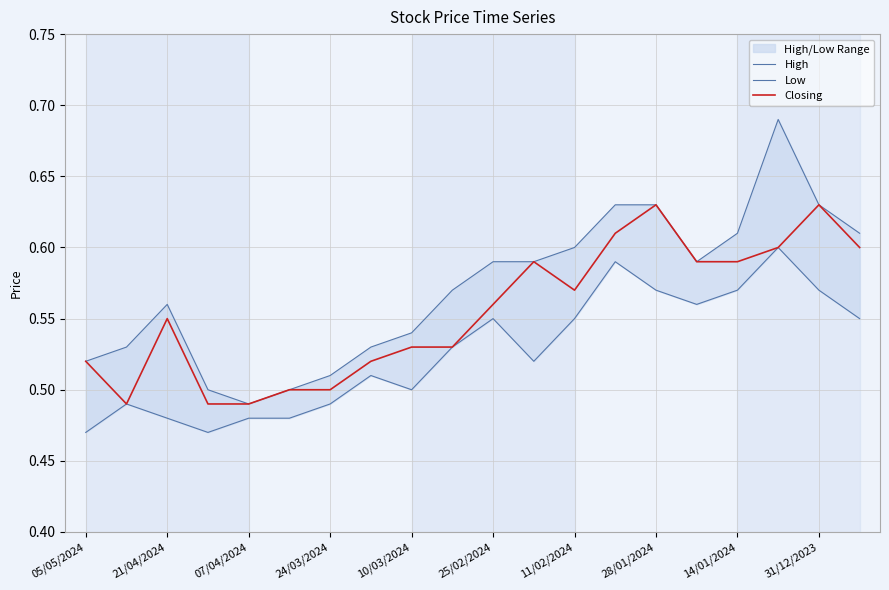

What is the difference between the second highest and minimum values in the Closing series?

0.1